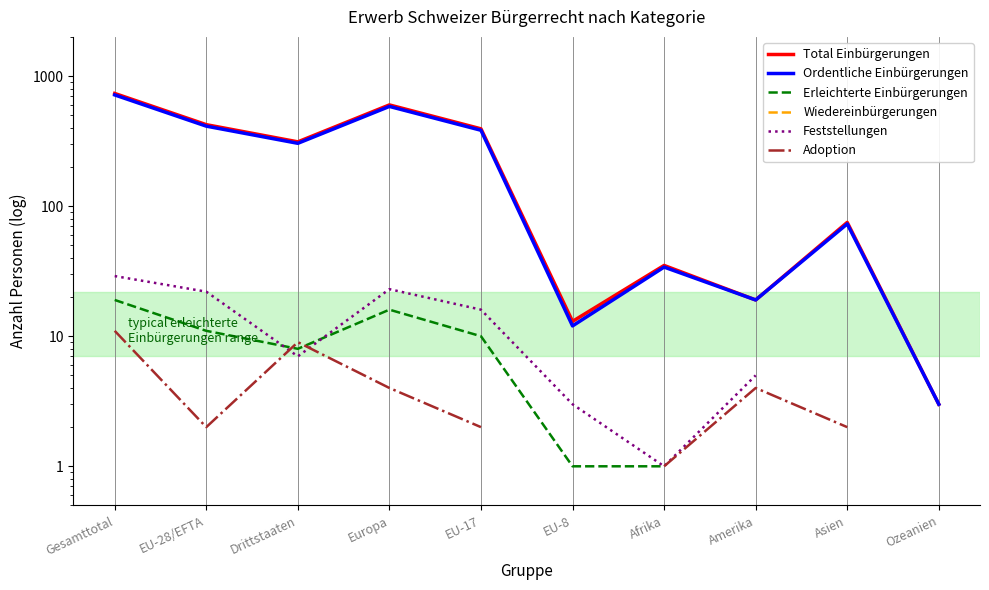

What is the spread (max minus min) of values at Afrika?

34.0